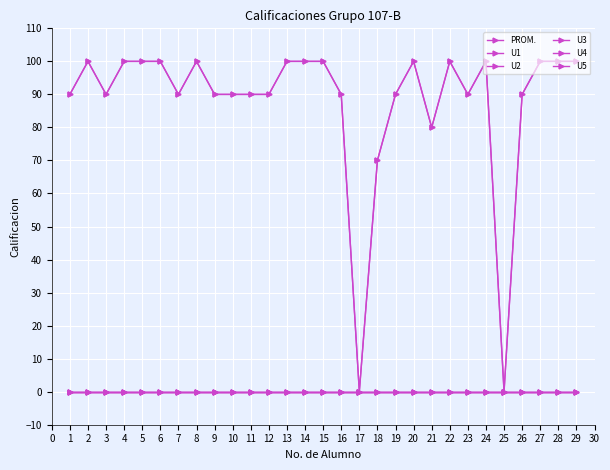

Which category has the lowest value in the PROM. series?

17